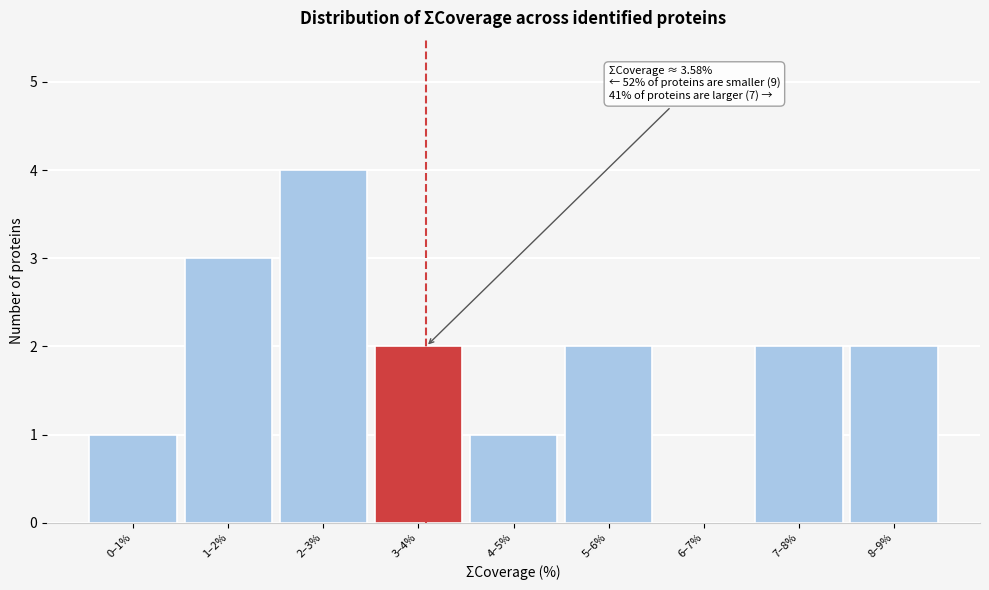

Reading right to left, list all the values displayed in this chart.

8–9%=2	7–8%=2	6–7%=0	5–6%=2	4–5%=1	3–4%=2	2–3%=4	1–2%=3	0–1%=1